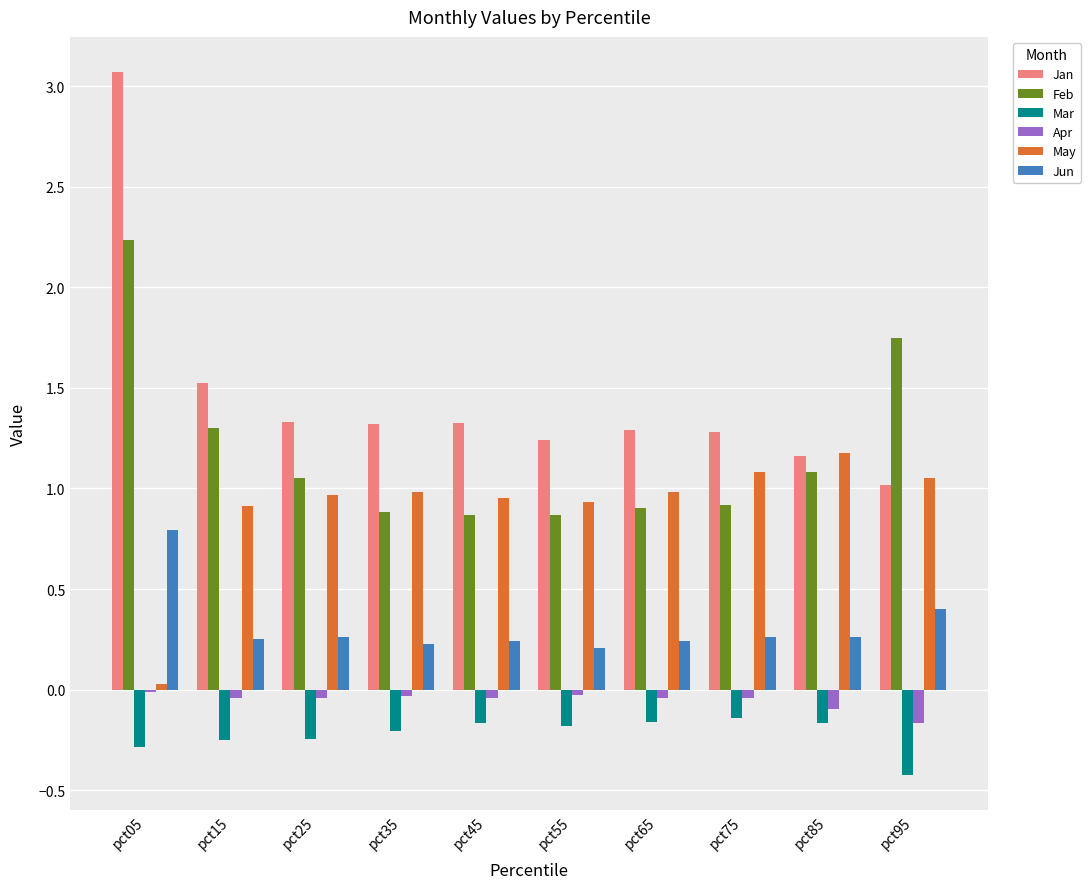

What is the spread (max minus min) of values at pct95?

2.2